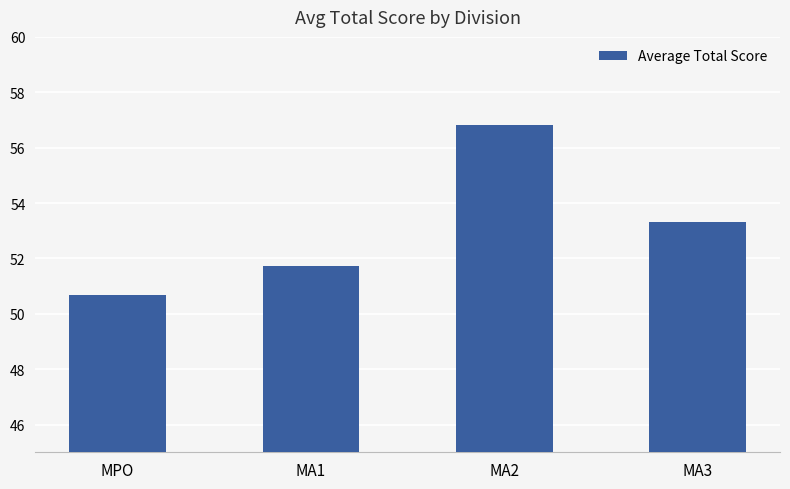

What is the difference between the second highest and minimum values?

2.6